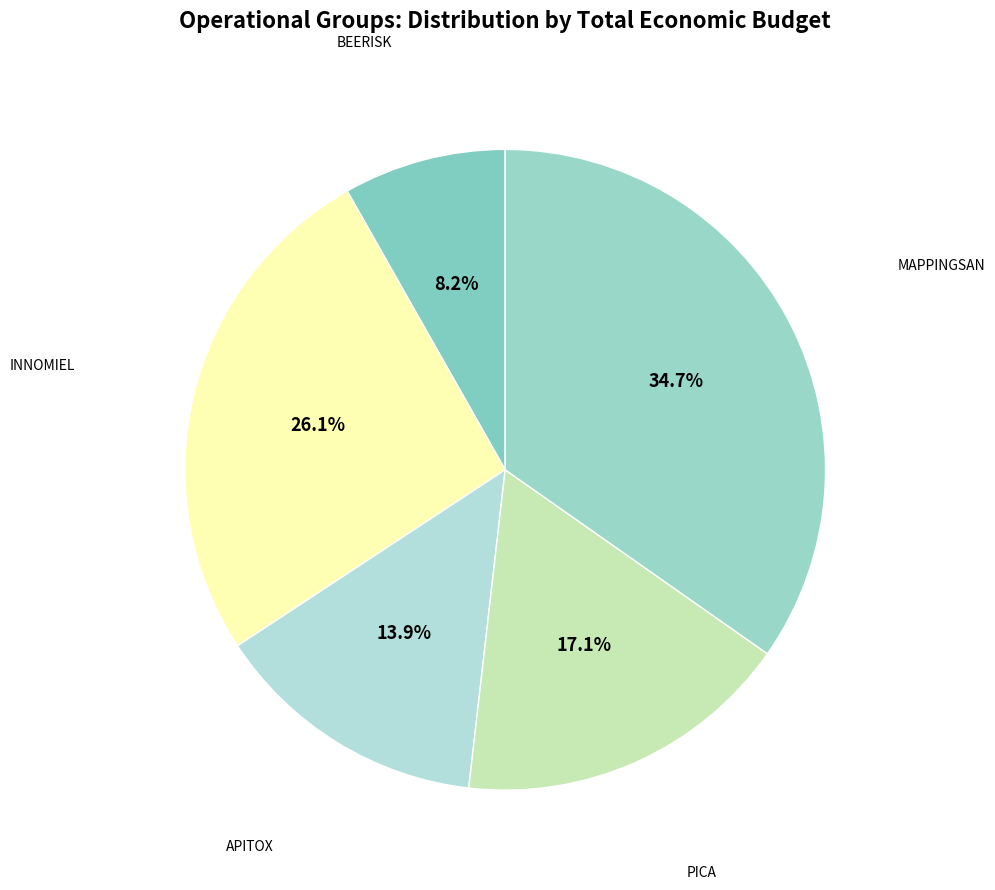

Rank the categories by value from highest to lowest.

MAPPINGSAN, INNOMIEL, PICA, APITOX, BEERISK